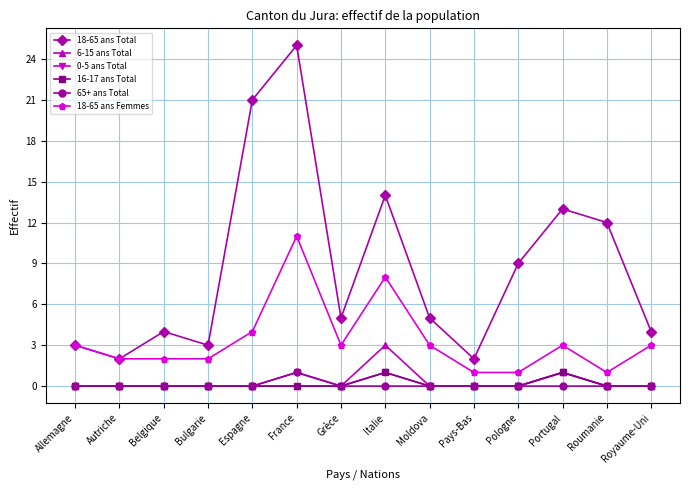

The value of 0-5 ans Total at Belgique is 0. True or false?

True